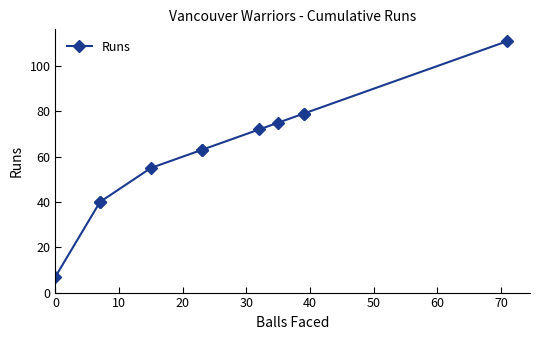

What is the ratio of the value at 40 to the value at 10?

0.6